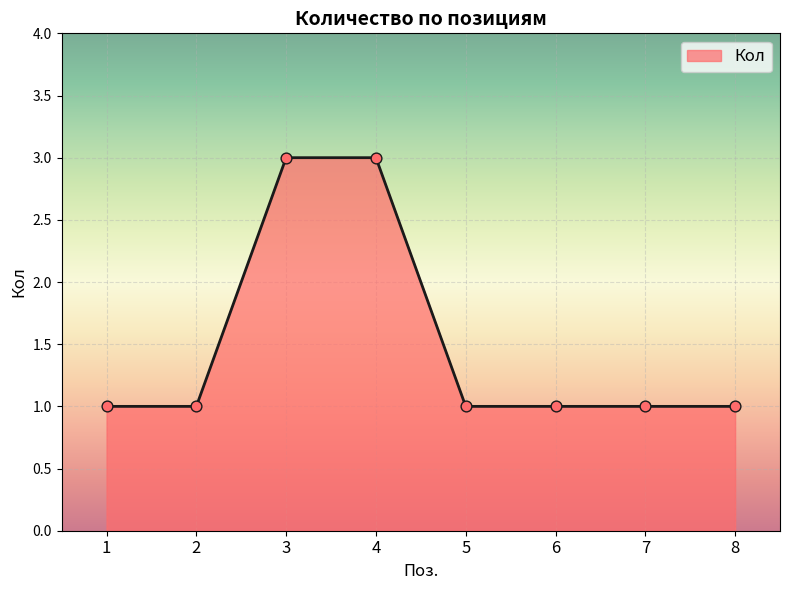

Approximately how many times larger is the value at 4 compared to 5?

3.0